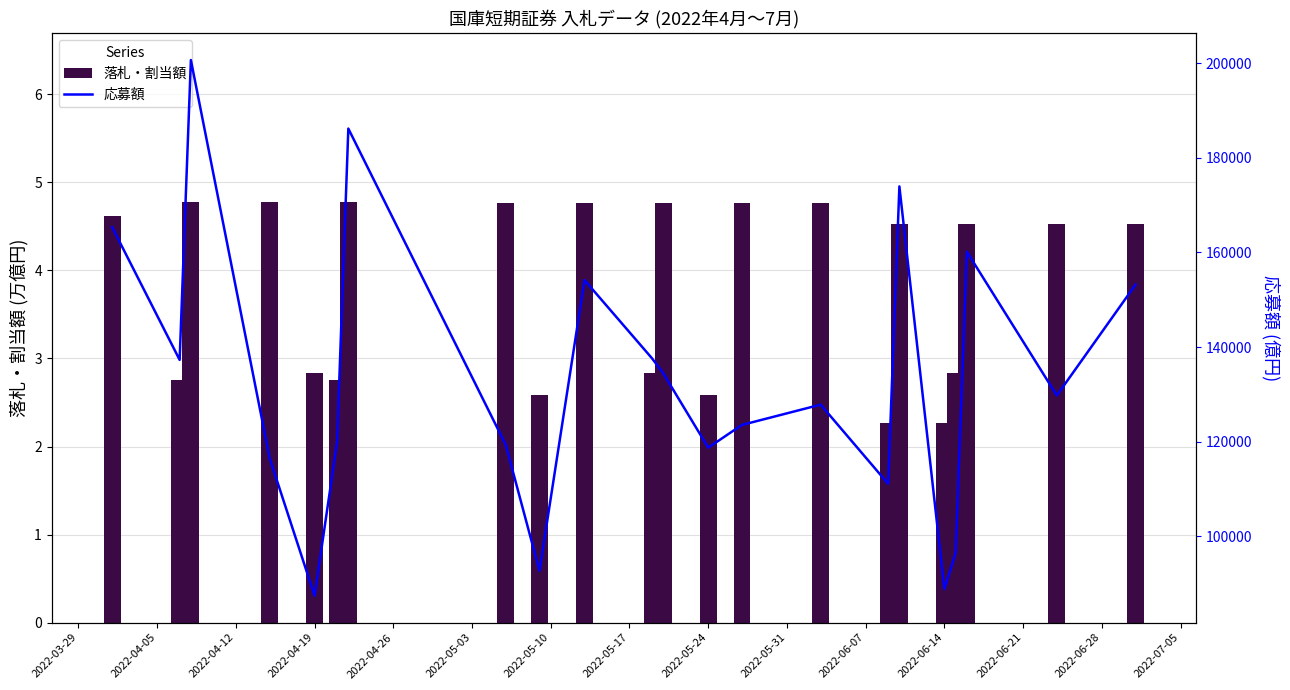

What is the average value of the 落札・割当額 series?

3.8